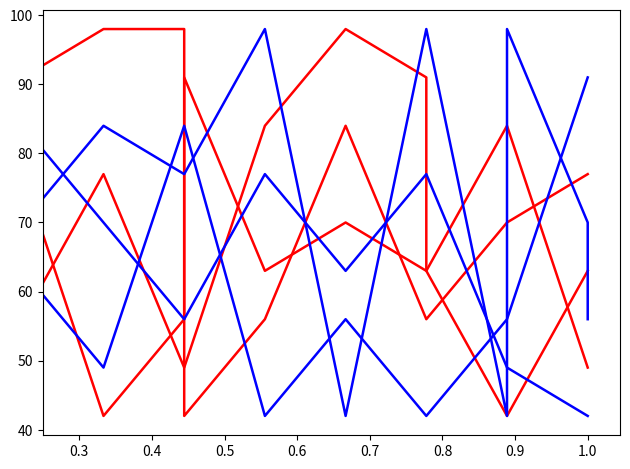

How many series are shown in this chart?

6